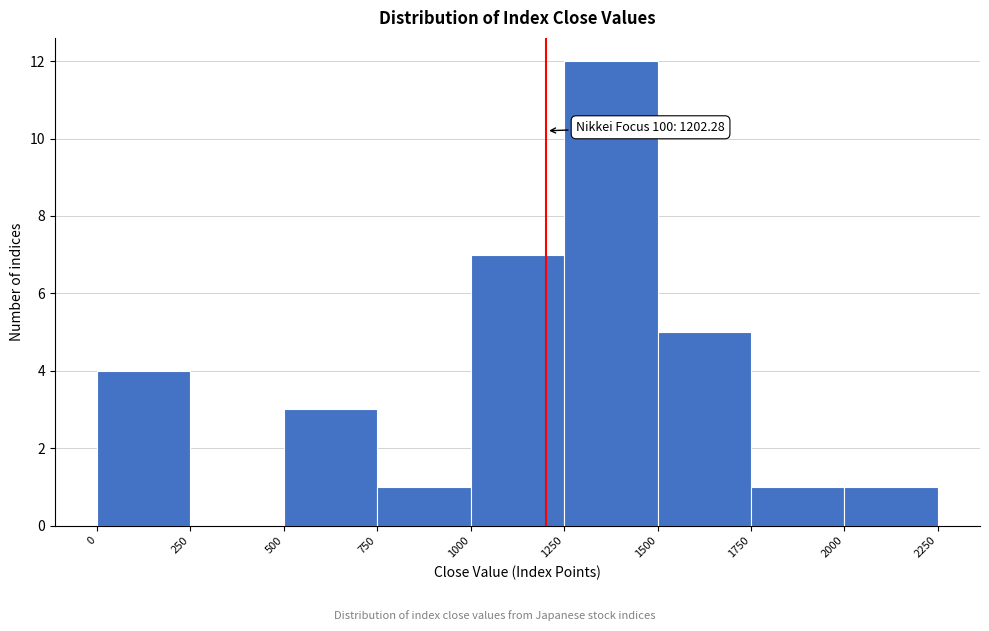

Over which range of the x-axis is the bar tallest?

1250 to 1500